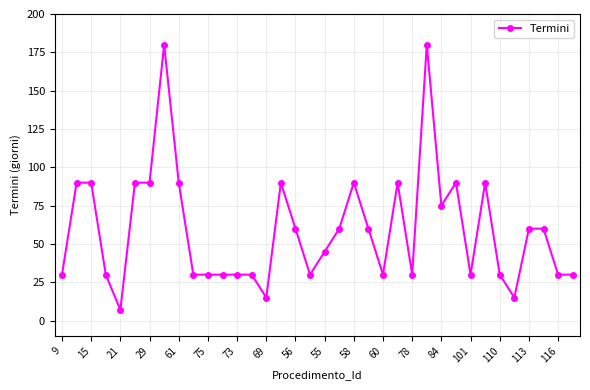

What is the value of the 2nd point from the left?

90